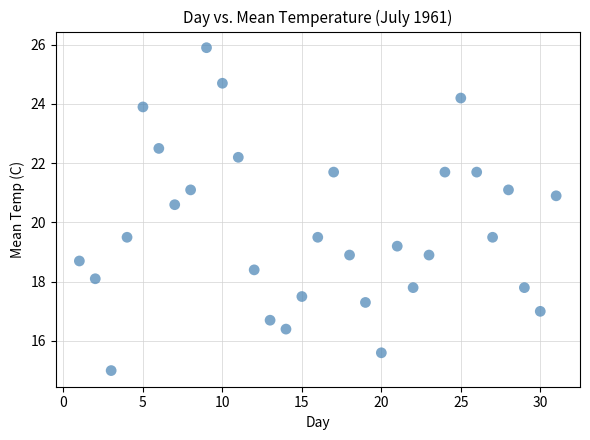

What is the range of Y values (max minus min)?

10.9